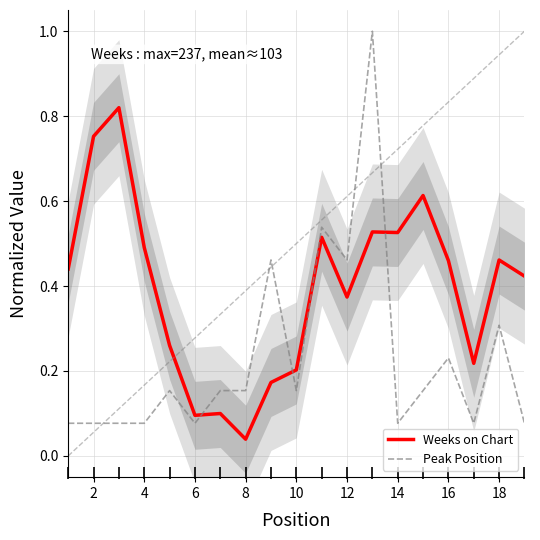

What is the difference between the second highest and minimum values in the Weeks on Chart series?

0.7